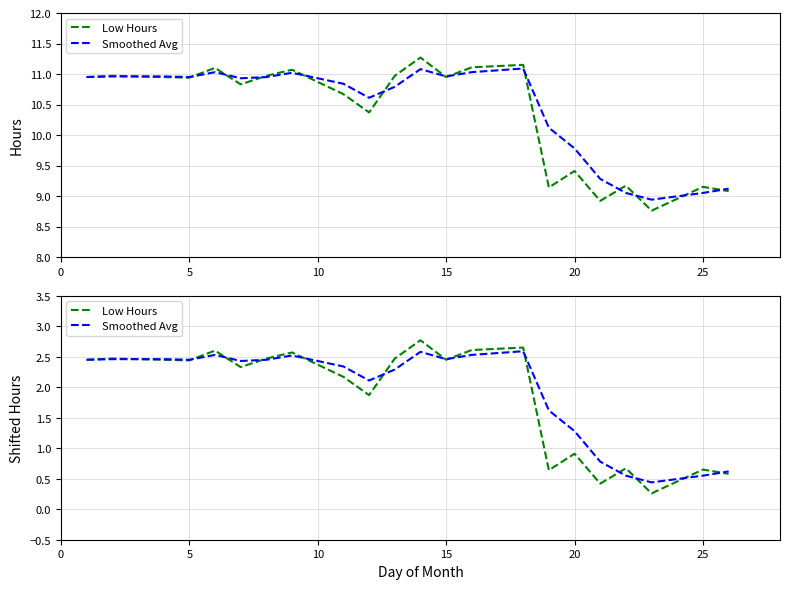

What is the difference between the maximum and minimum values in the Low Hours series?

2.5